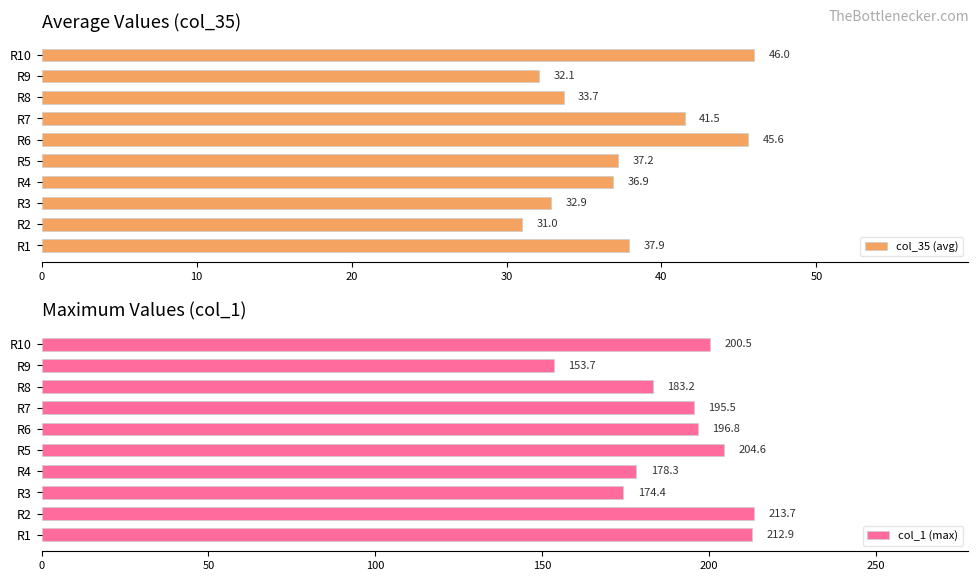

What is the difference between the second highest and second lowest values in the col_35 (avg) series?

13.5